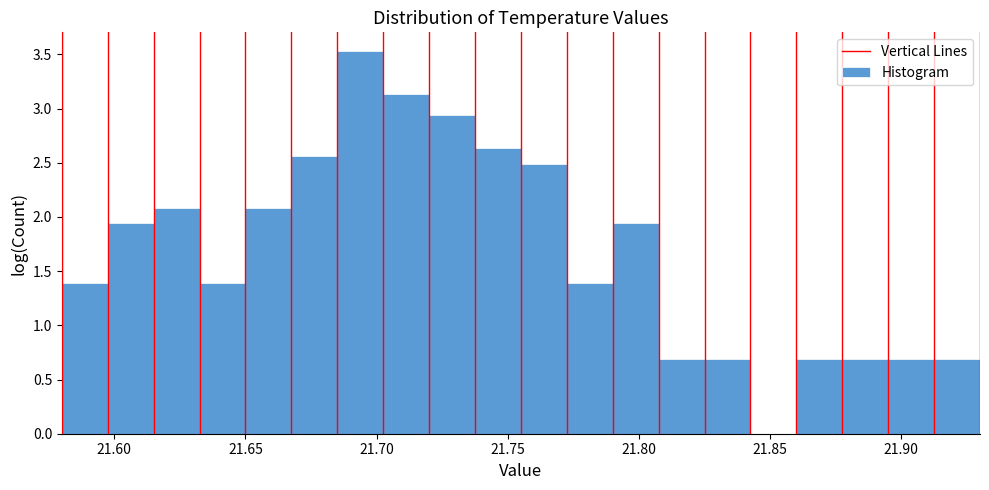

Around what value on the x-axis is the tallest bar? Give the approximate position of its centre, as read against the axis.

21.695